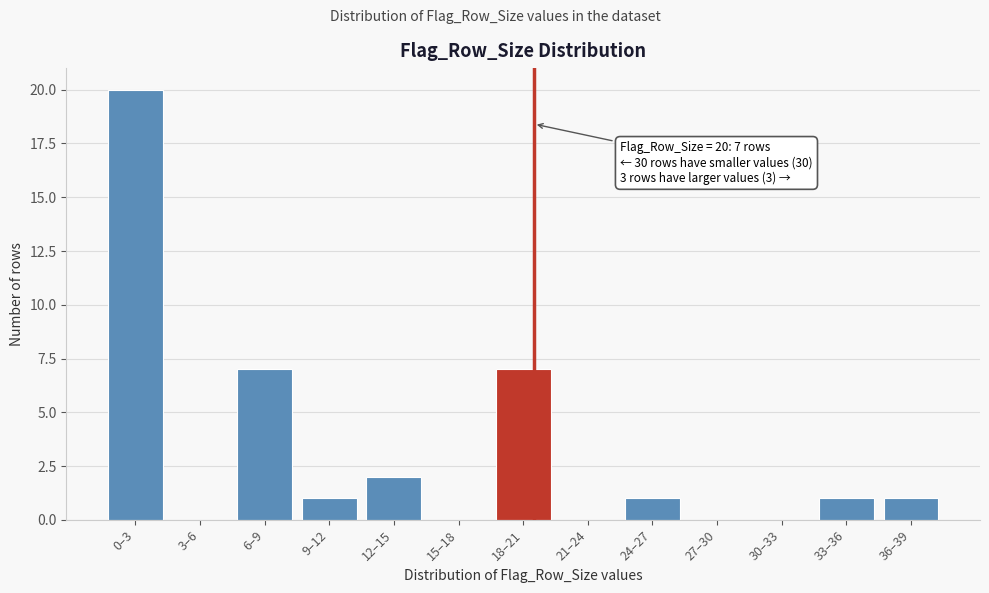

Reading left to right, list all the values displayed in this chart.

0–3=20	3–6=0	6–9=7	9–12=1	12–15=2	15–18=0	18–21=7	21–24=0	24–27=1	27–30=0	30–33=0	33–36=1	36–39=1